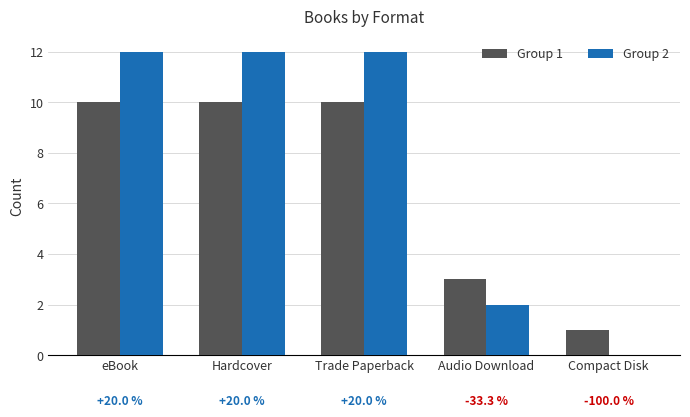

What is the highest value of the Group 2 series?

12